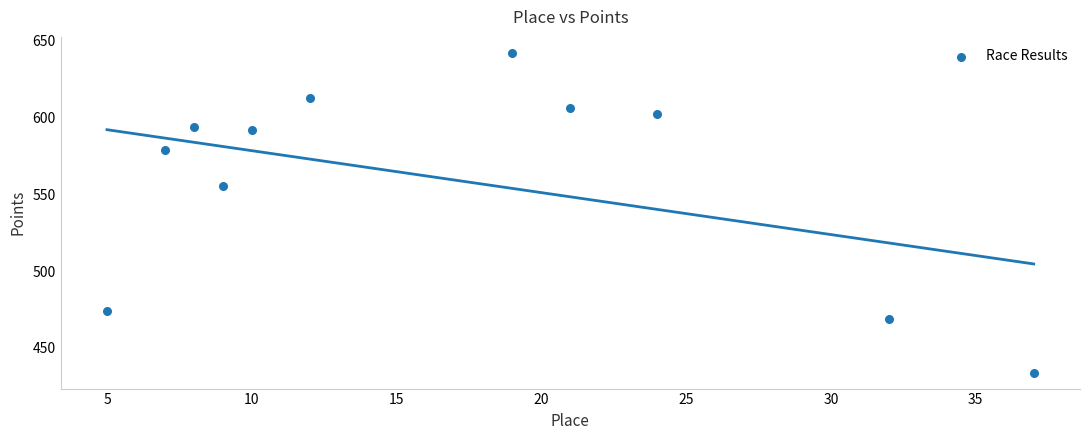

What Y value in the scatter plot is closest to 538?

555.1